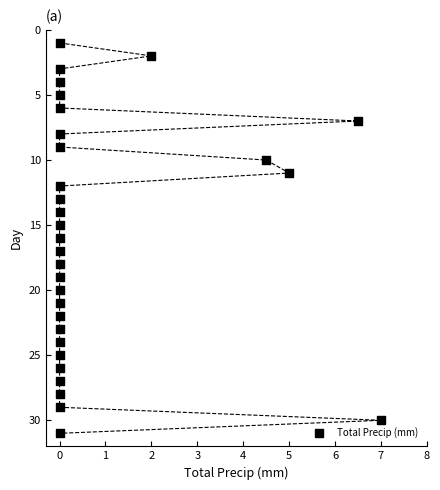

Count the number of points in this scatter plot.

31